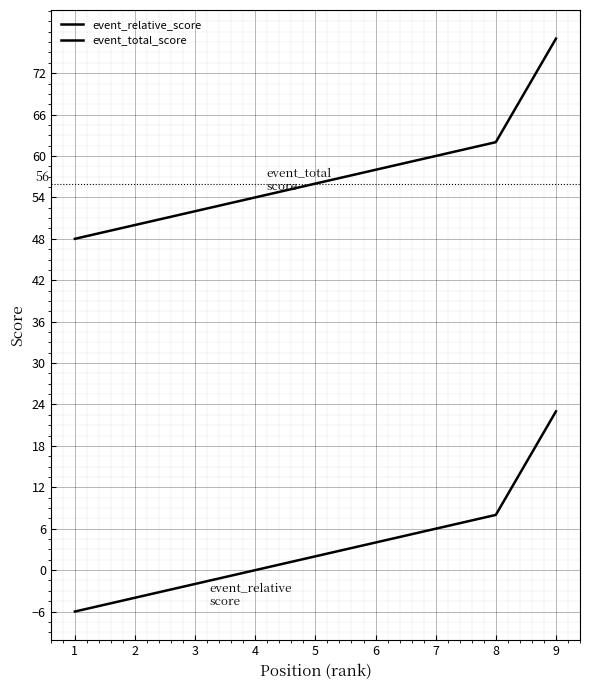

What is the difference between the highest and lowest values at 3?

54